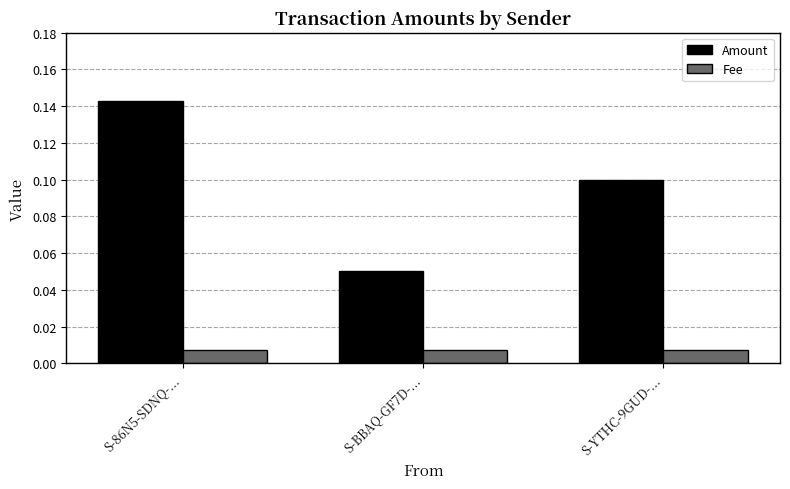

Is the value of Fee at S-86N5-SDNQ-... greater than the value of Amount at S-BBAQ-GF7D-...?

No